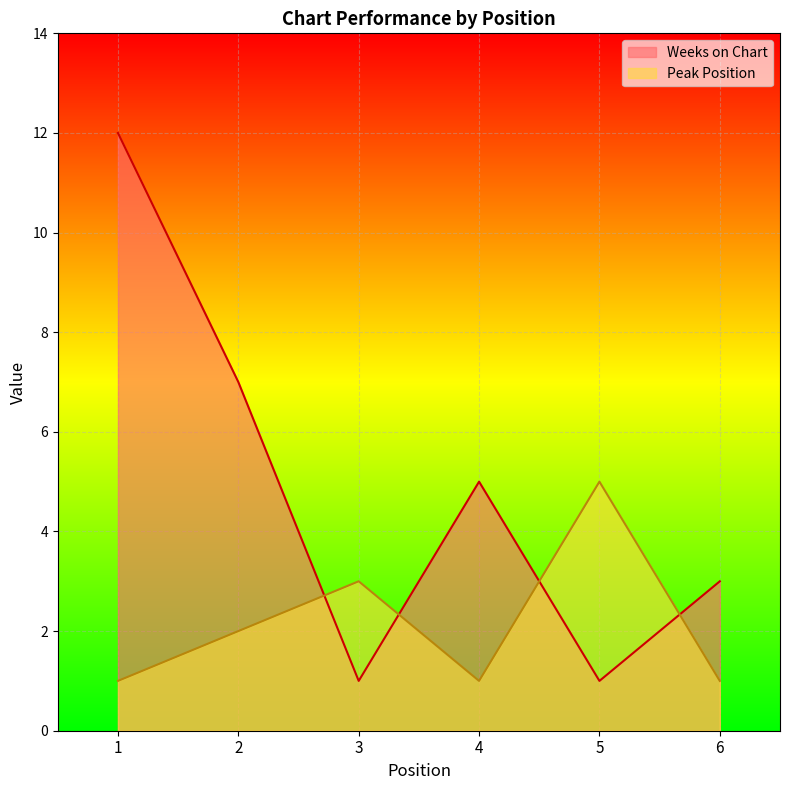

What is the value of the Weeks on Chart point at the 4th from the left?

5